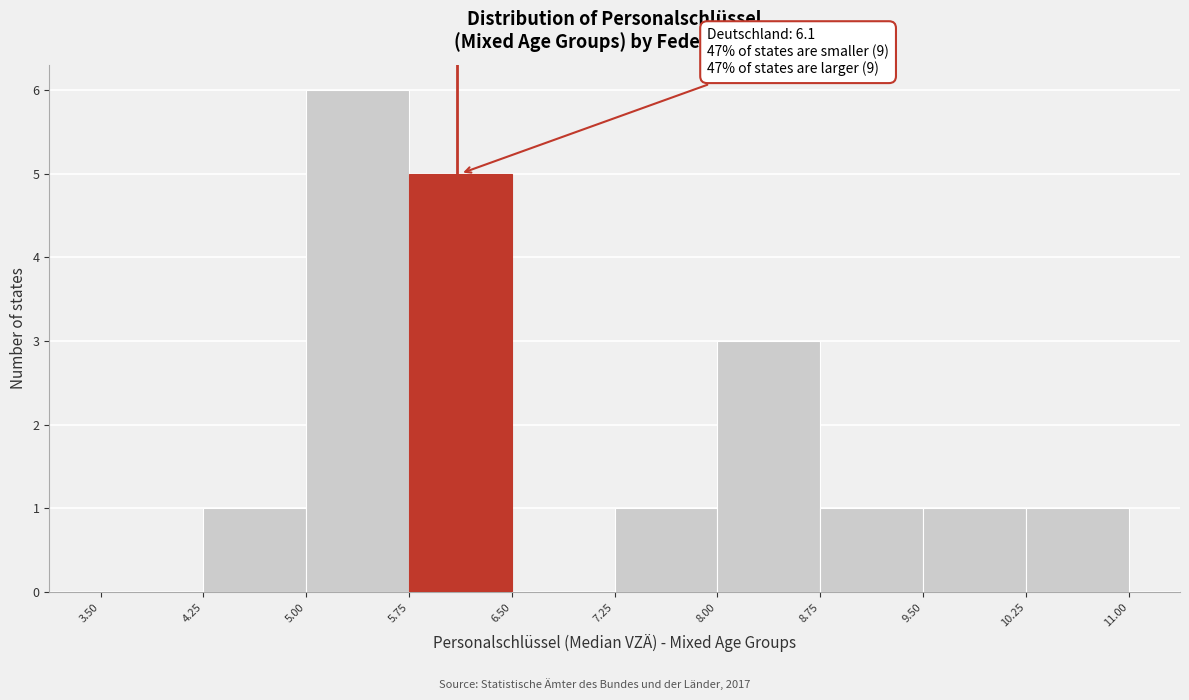

Which range on the x-axis has the tallest bar?

5.00 to 5.75